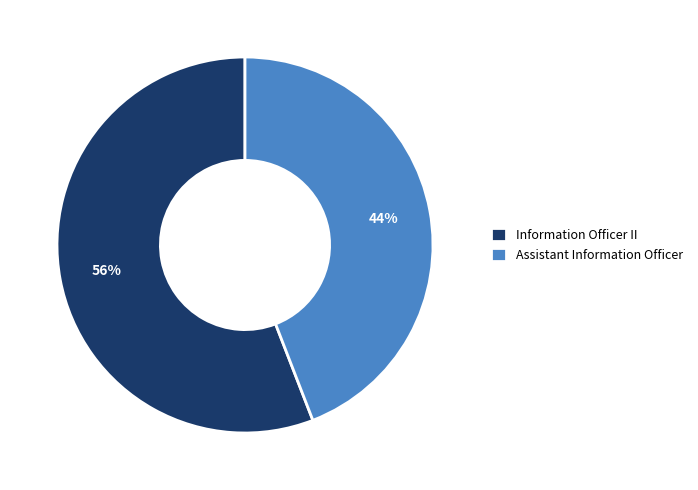

Approximately how many times larger is the value at Information Officer II compared to Assistant Information Officer?

1.3